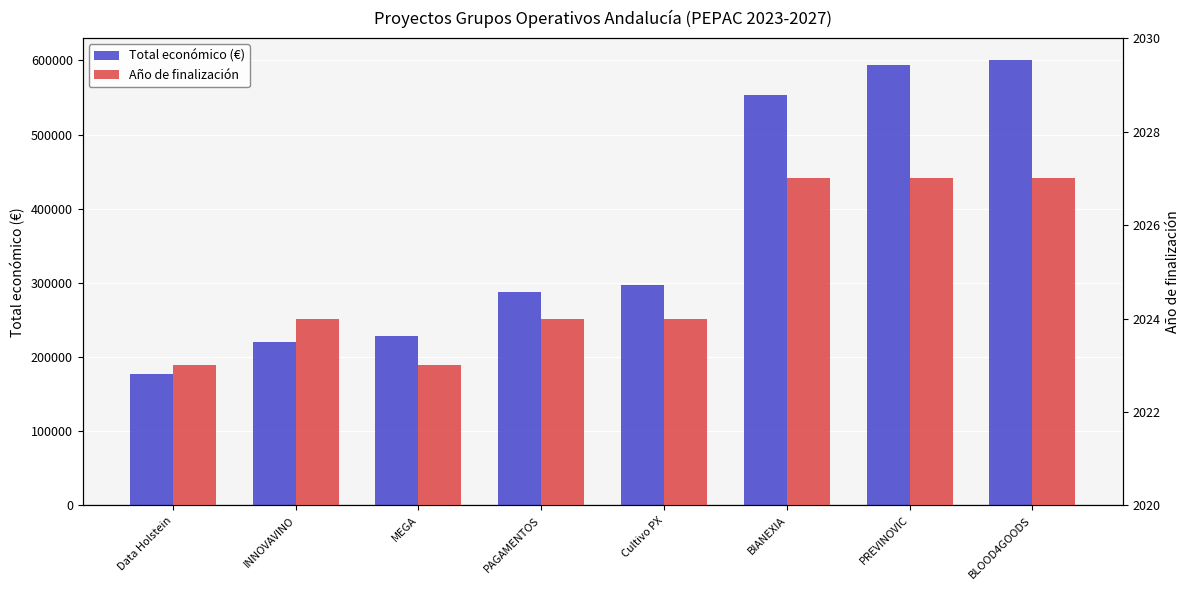

Reading right to left, what are all the values shown in this chart?

Total económico (€): 599960	593715	553196	297409	288409	228019	220453	176811
Año de finalización: 2027	2027	2027	2024	2024	2023	2024	2023